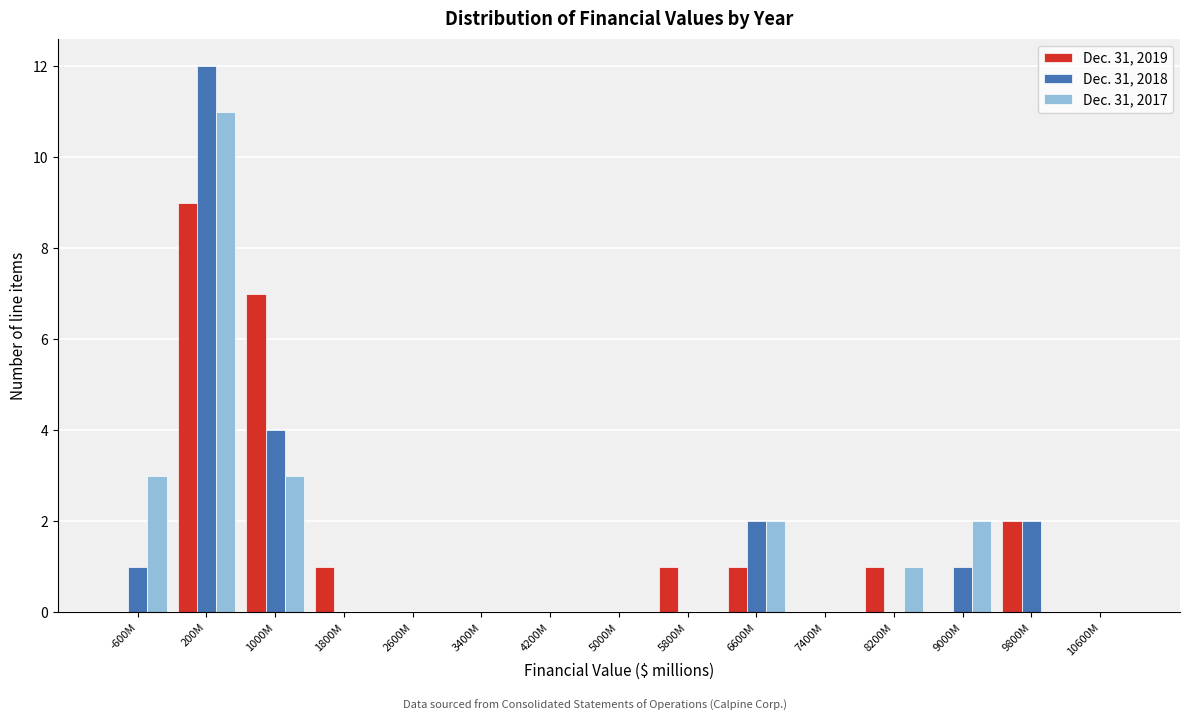

At which category is the sum across all series the highest?

200M